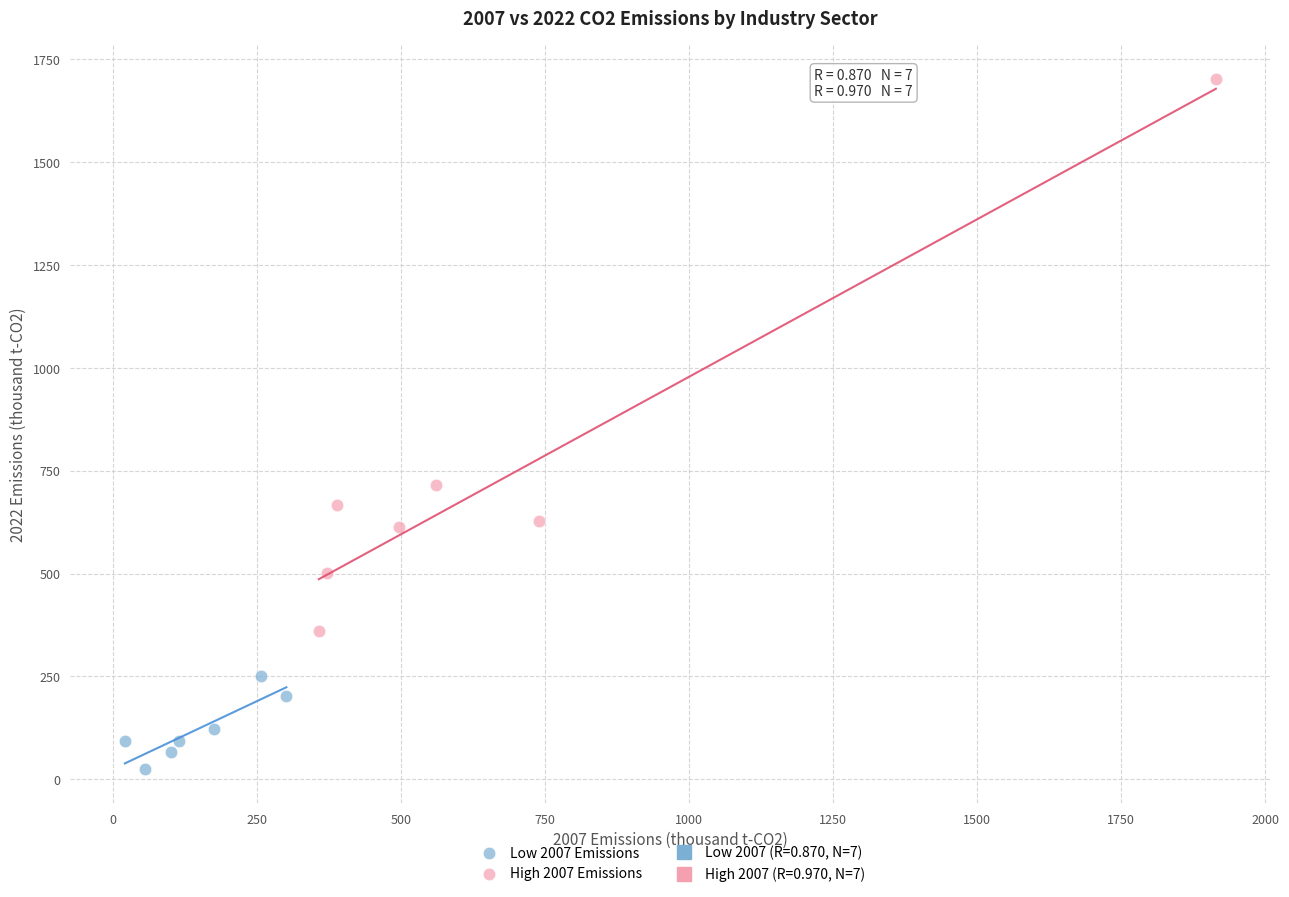

Which series reaches the maximum Y coordinate?

High 2007 Emissions